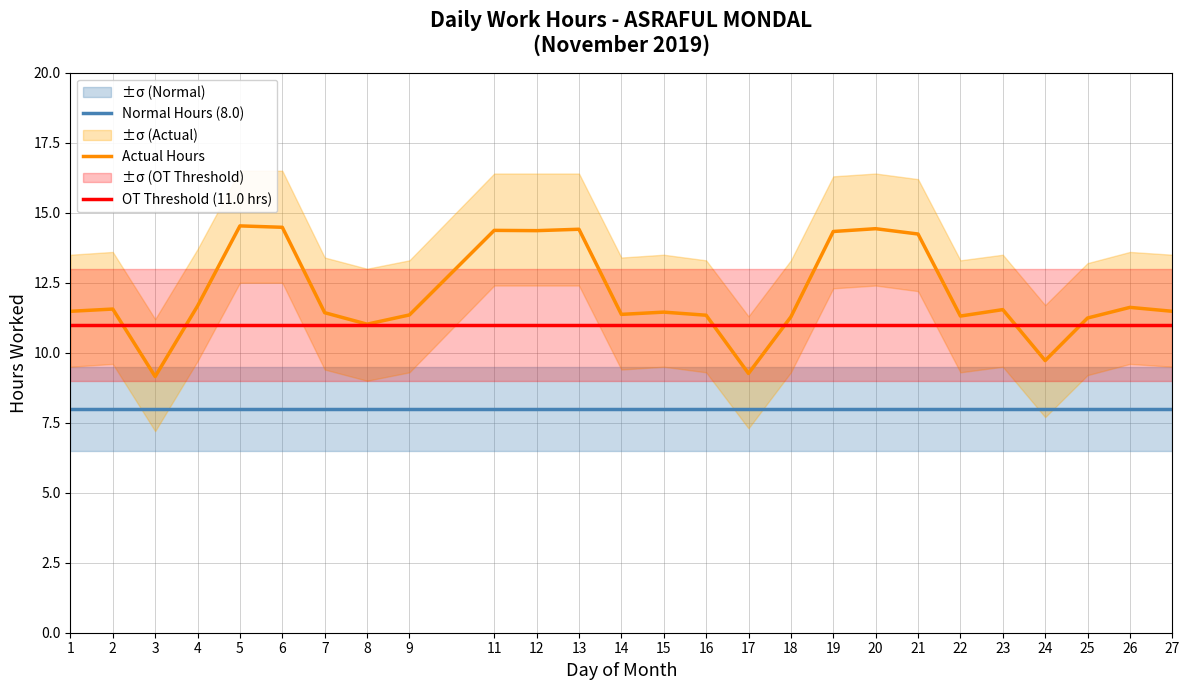

Which category has the highest value across all series?

5